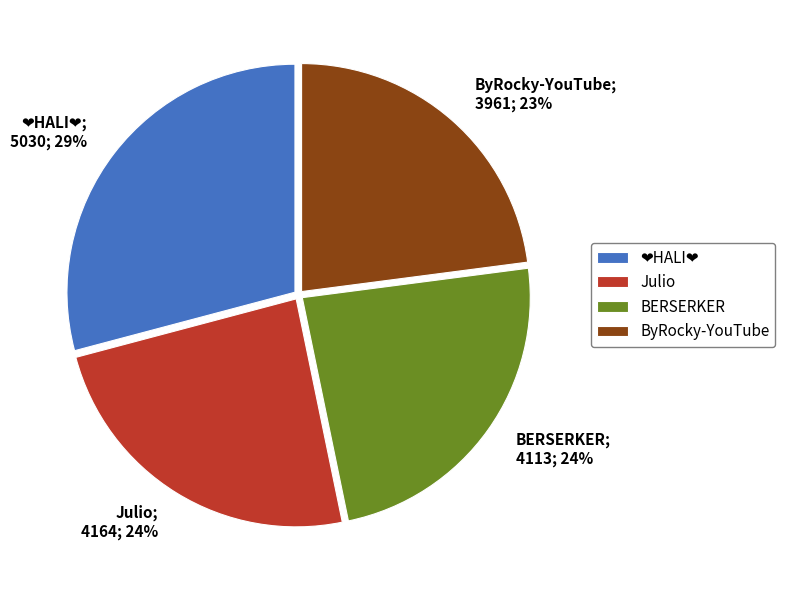

How many segments does this pie chart have?

4